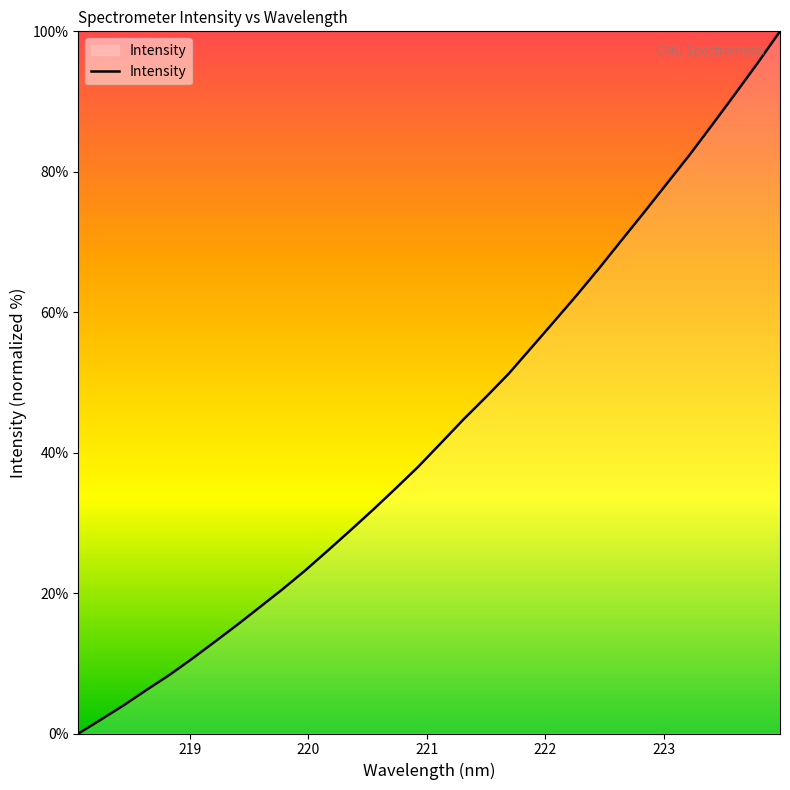

What is the greatest value displayed?

100.0